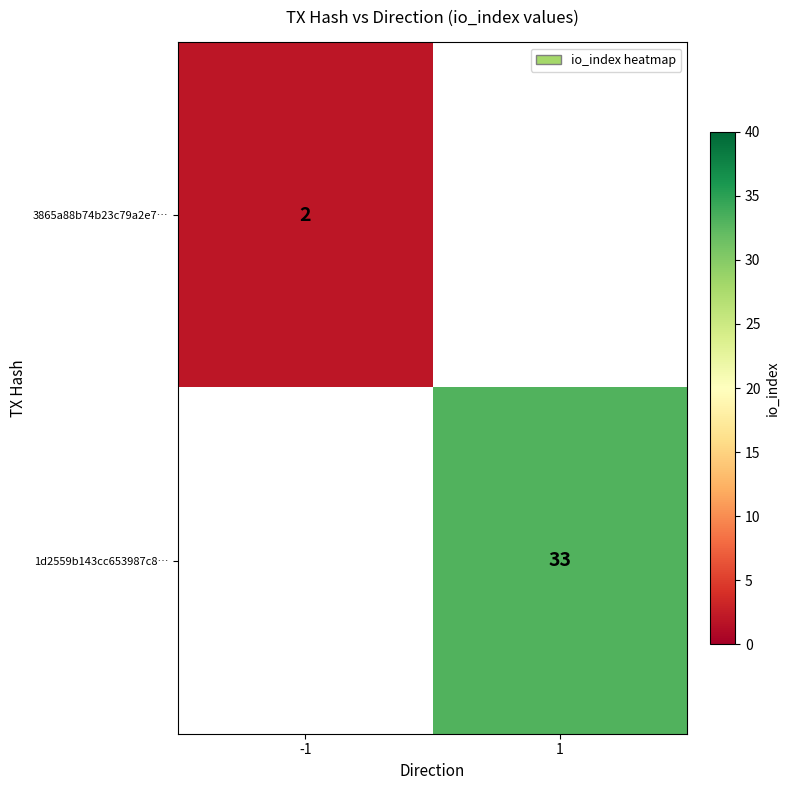

Is it true that 1d2559b143cc653987c8… equals 14 at 1?

False